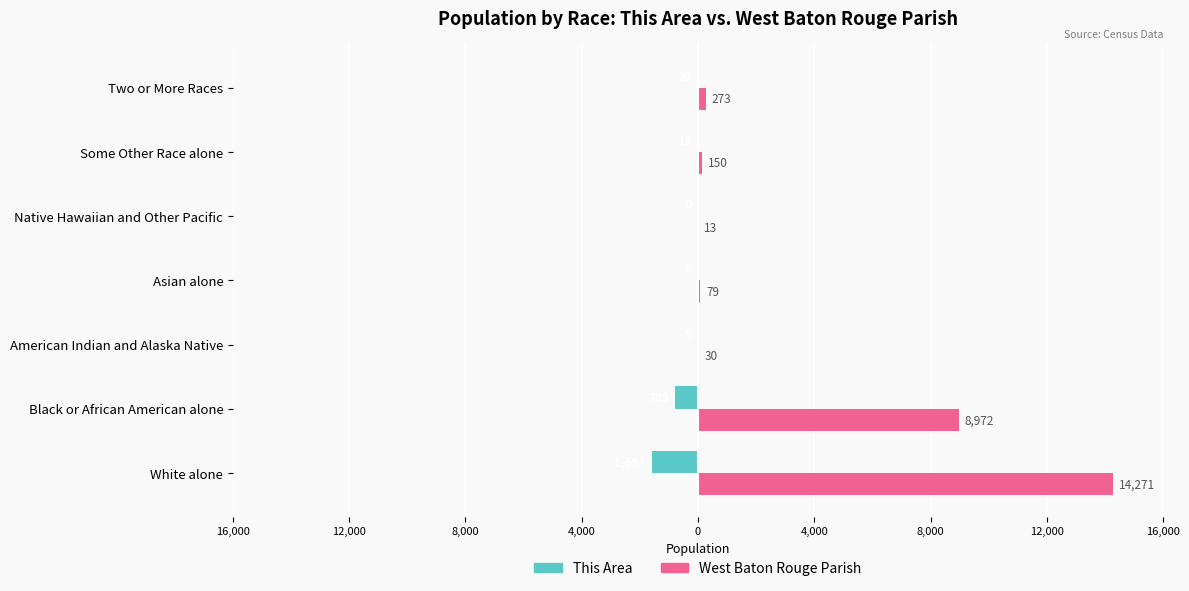

What are all the series names shown in the legend?

This Area, West Baton Rouge Parish